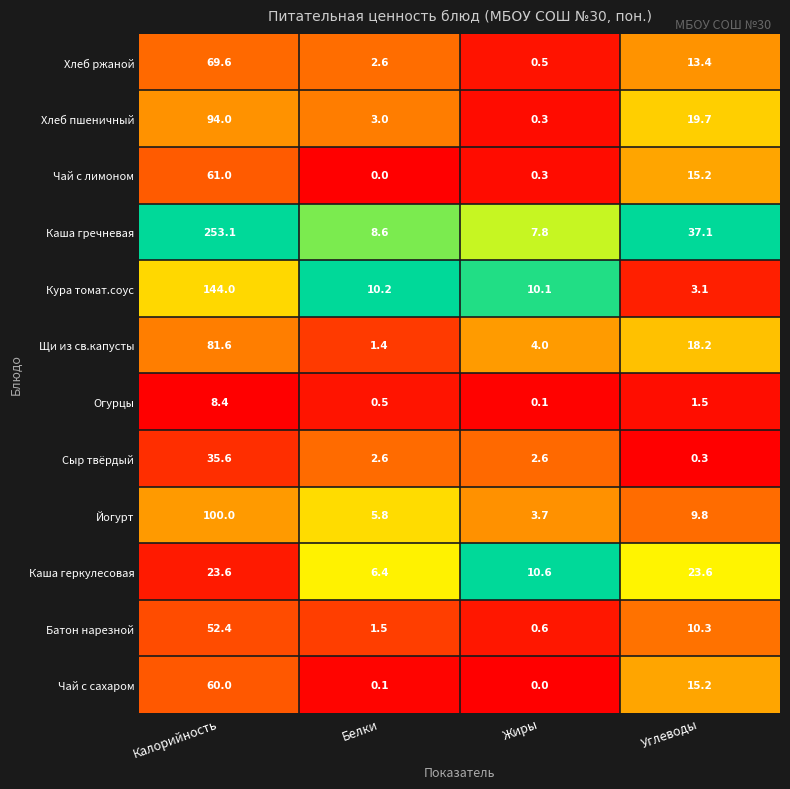

The Каша геркулесовая series shows 10.7 at Углеводы. True or false?

False